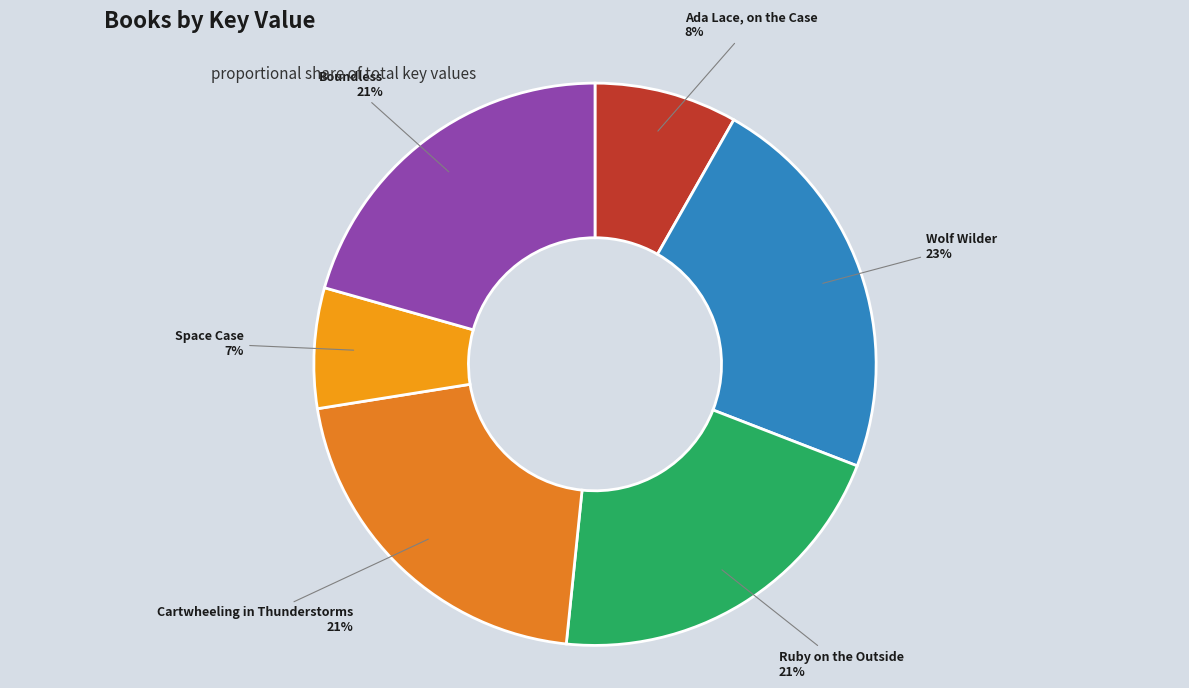

What is the smallest slice in the pie chart?

Space Case